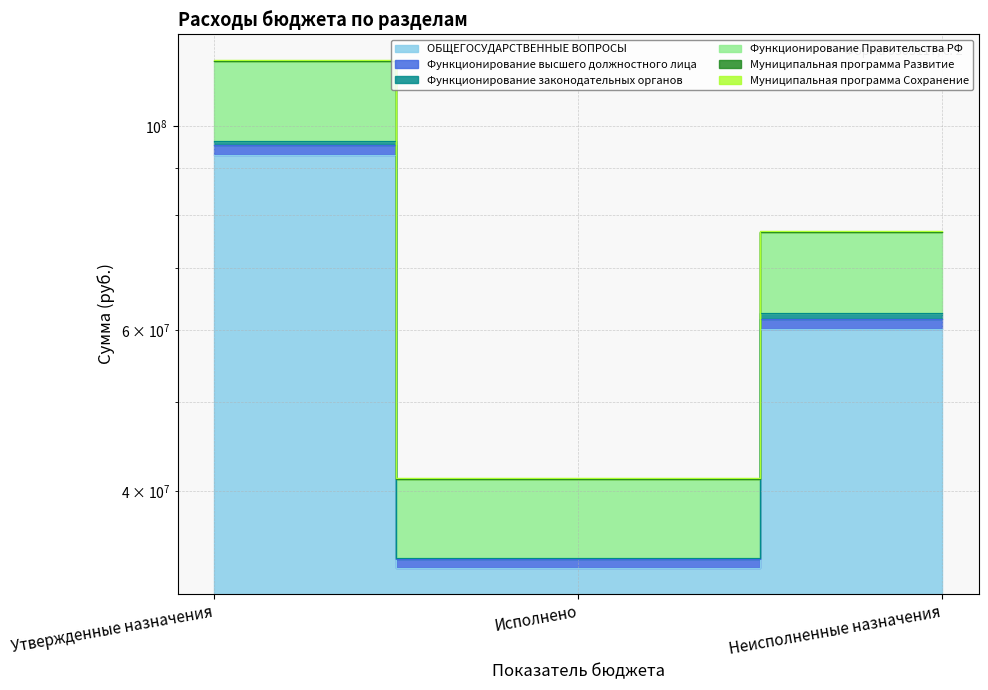

What is the difference between the maximum and second lowest values in the Муниципальная программа Сохранение series?

41276057.5